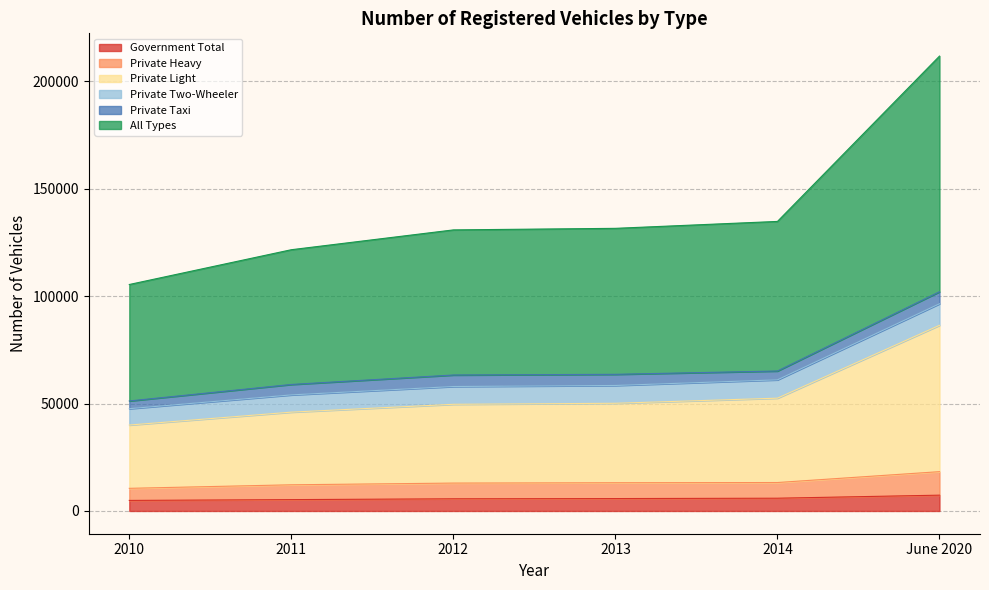

What is the lowest value of the Government Total series?

4912